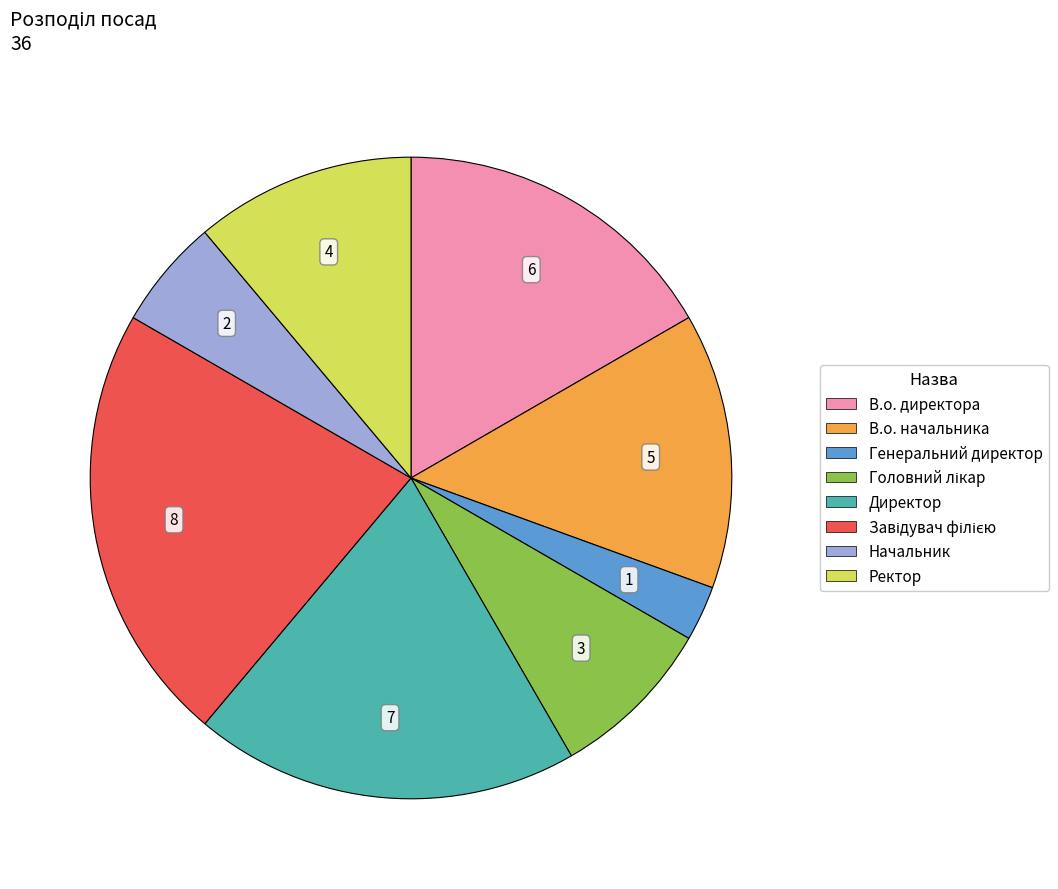

Which slice is the smallest?

Генеральний директор